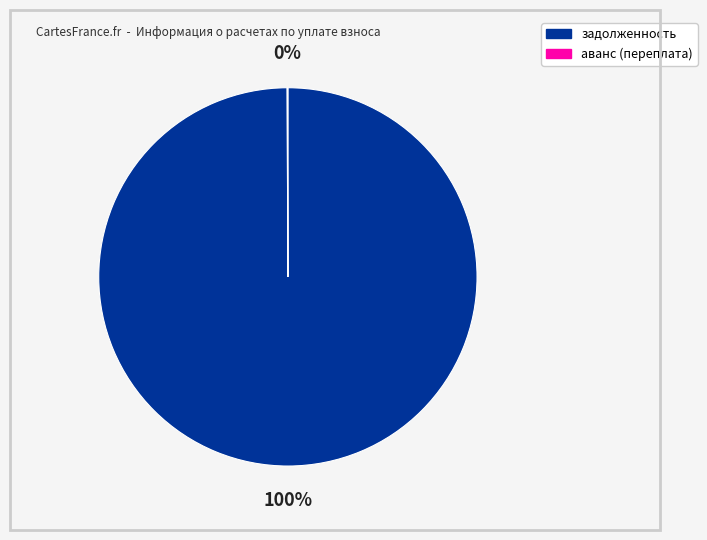

To the nearest percent, what is the difference between the largest and smallest slice percentages?

100%